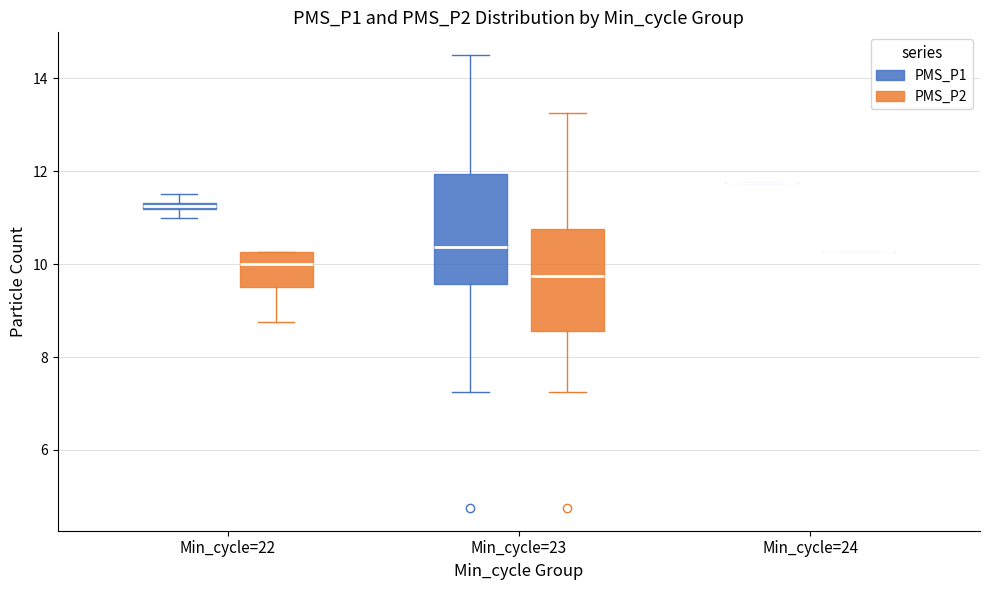

Where is the upper edge of the box for Min_cycle=23 (PMS_P2) on the y-axis? The values are not printed on the chart, so give them approximately, as read against the axis.

10.8